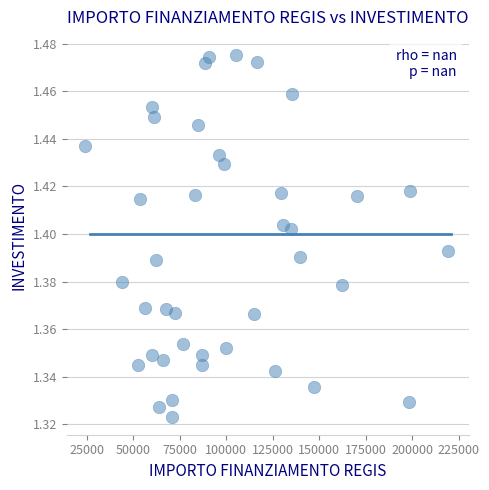

What is the range of X values (max minus min)?

195412.4